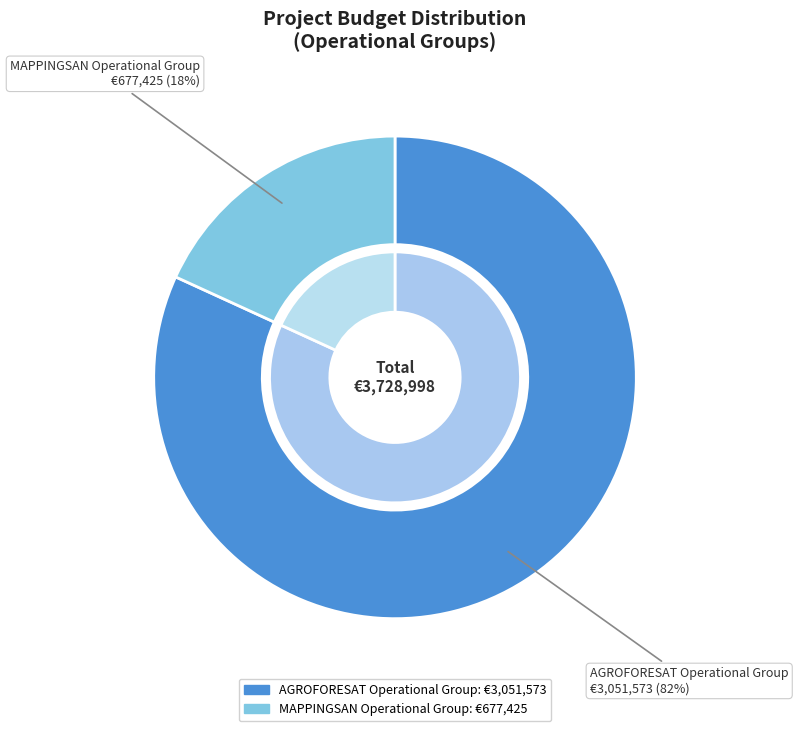

Does AGROFORESAT Operational Group account for over 50% of the chart?

Yes